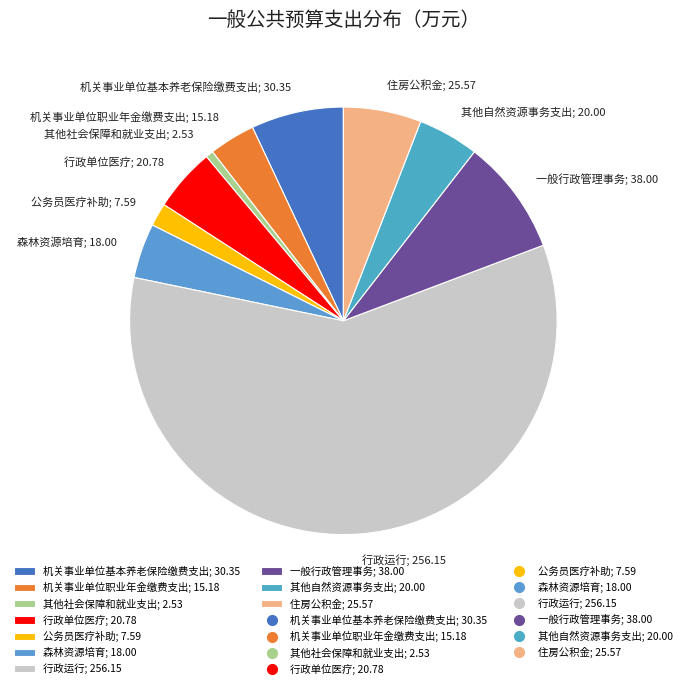

Which slice is the smallest?

其他社会保障和就业支出